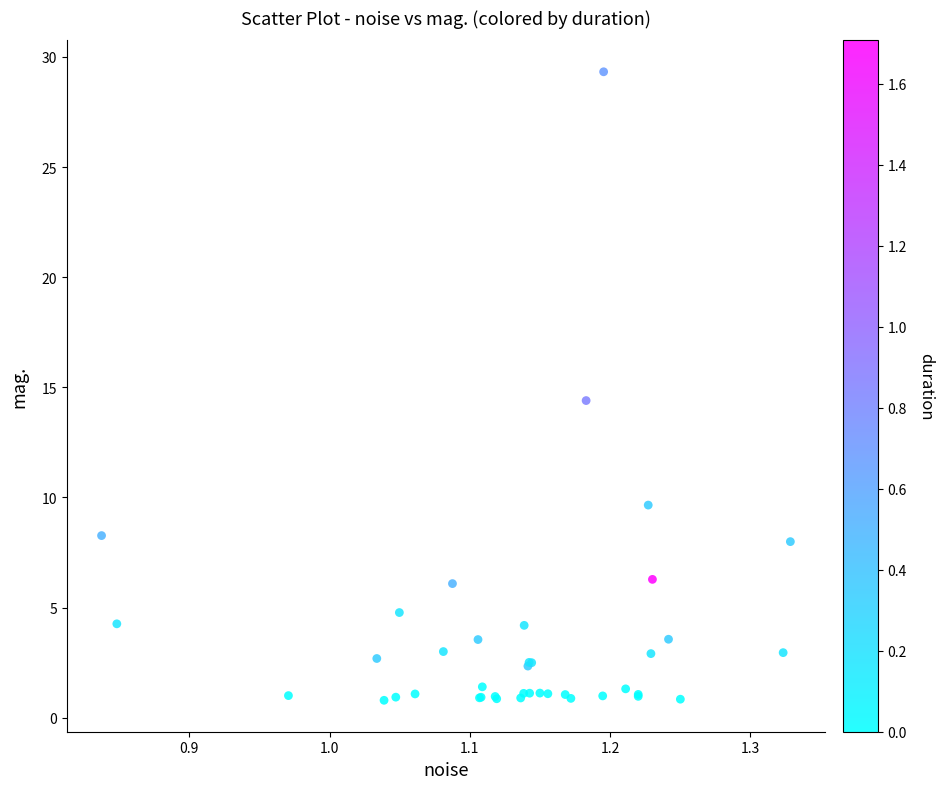

What Y value in the scatter plot is closest to 15?

14.4